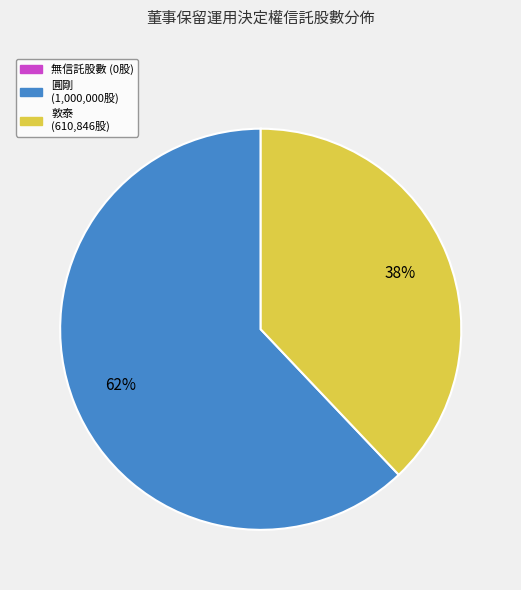

To the nearest percent, what is the average slice percentage?

33%